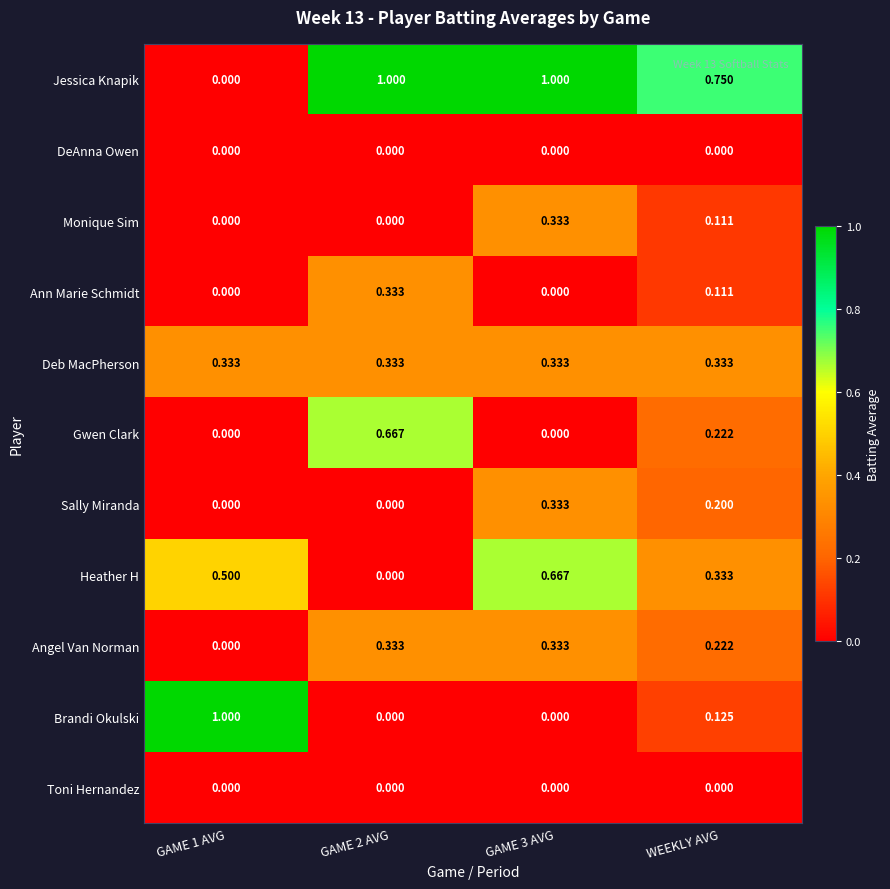

Between GAME 1 AVG and WEEKLY AVG, which series saw the biggest shift?

Brandi Okulski